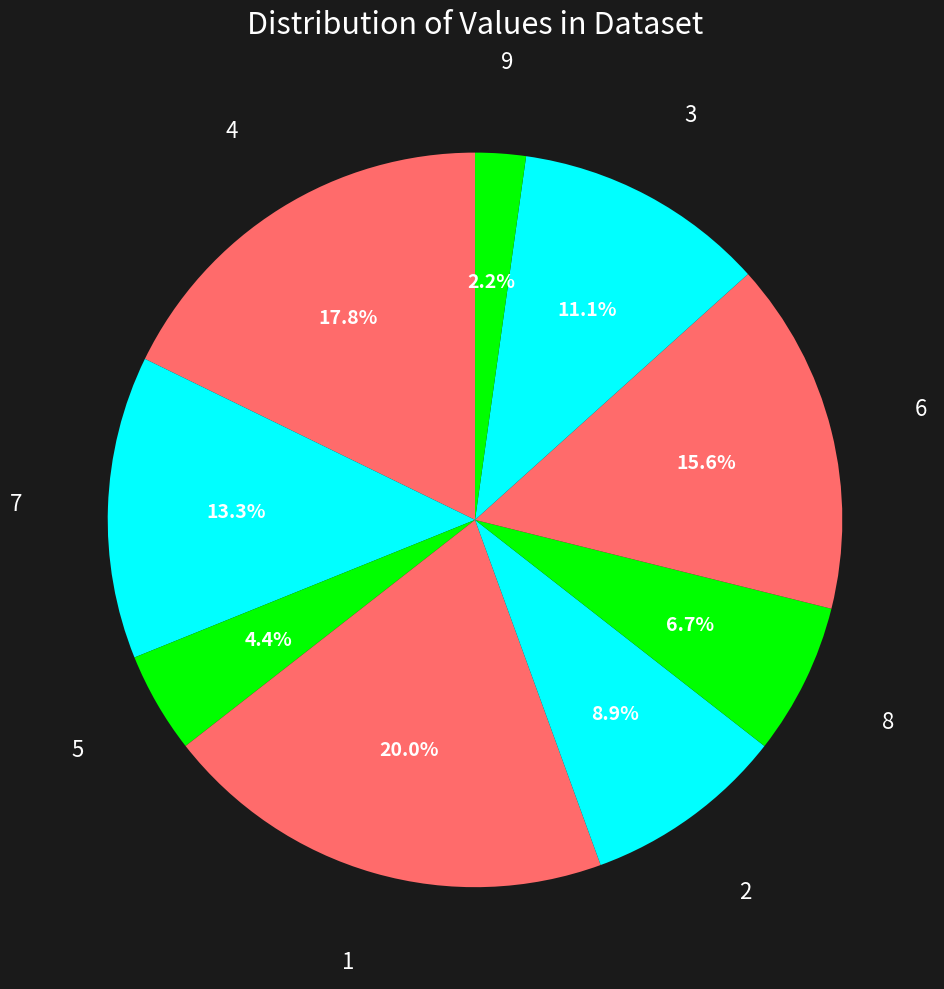

Which slice is the largest?

1